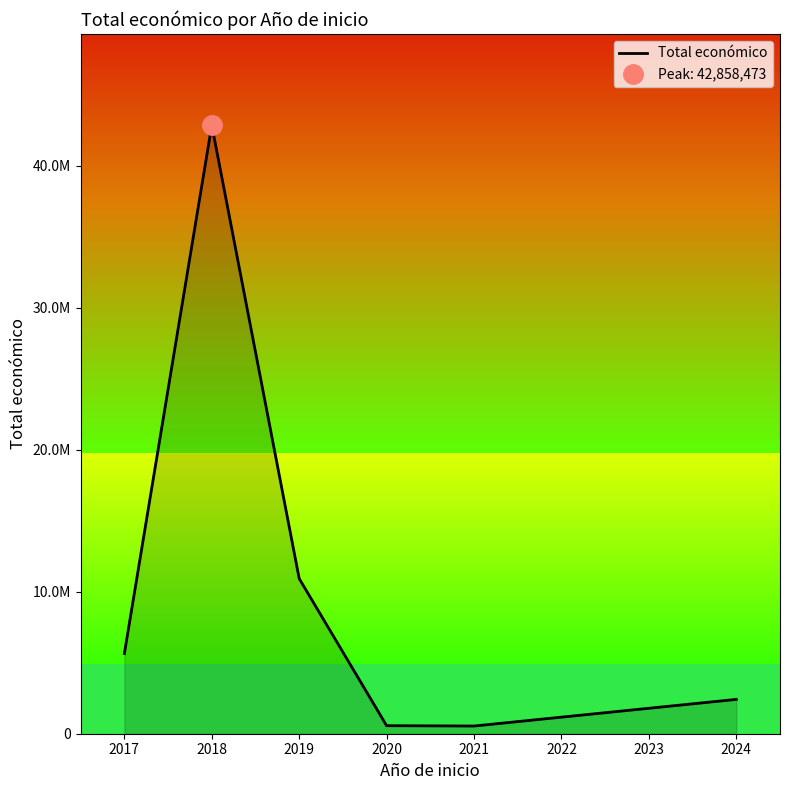

How many interior local valleys (lower than both neighbors) does the data have?

1